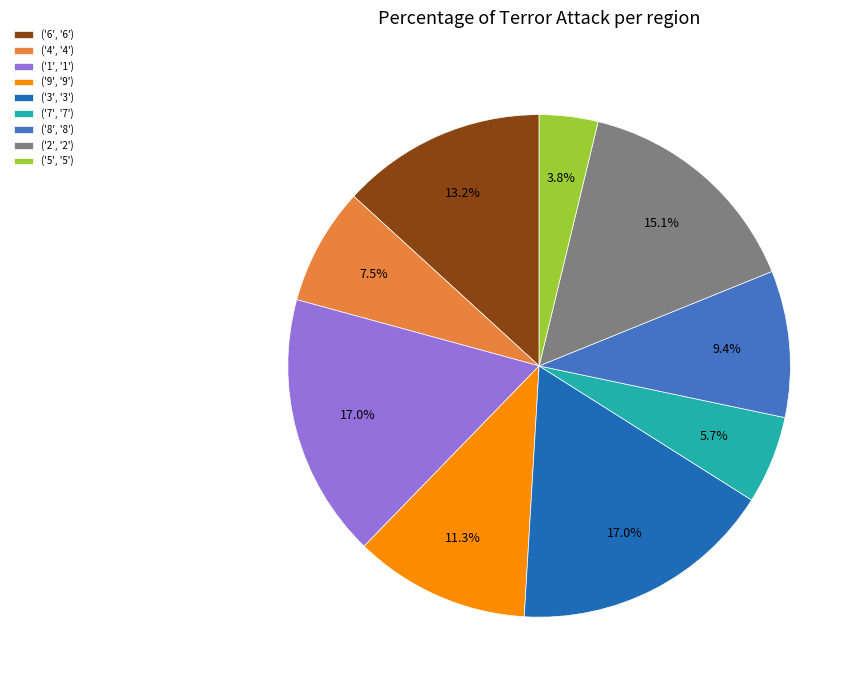

To the nearest percent, what is the average slice percentage?

11%